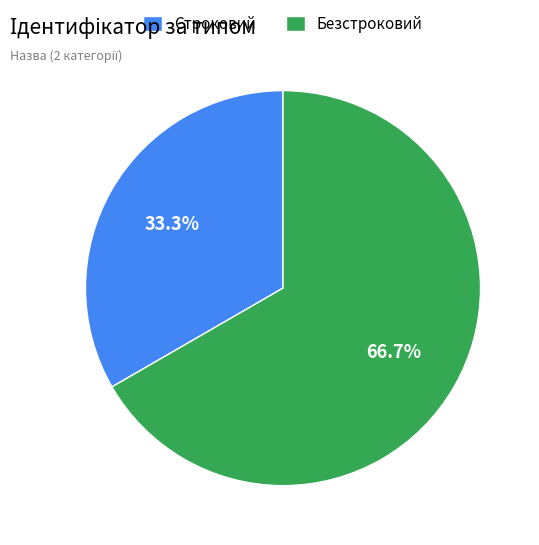

What is the ratio of the value at Безстроковий to the value at Строковий?

2.0